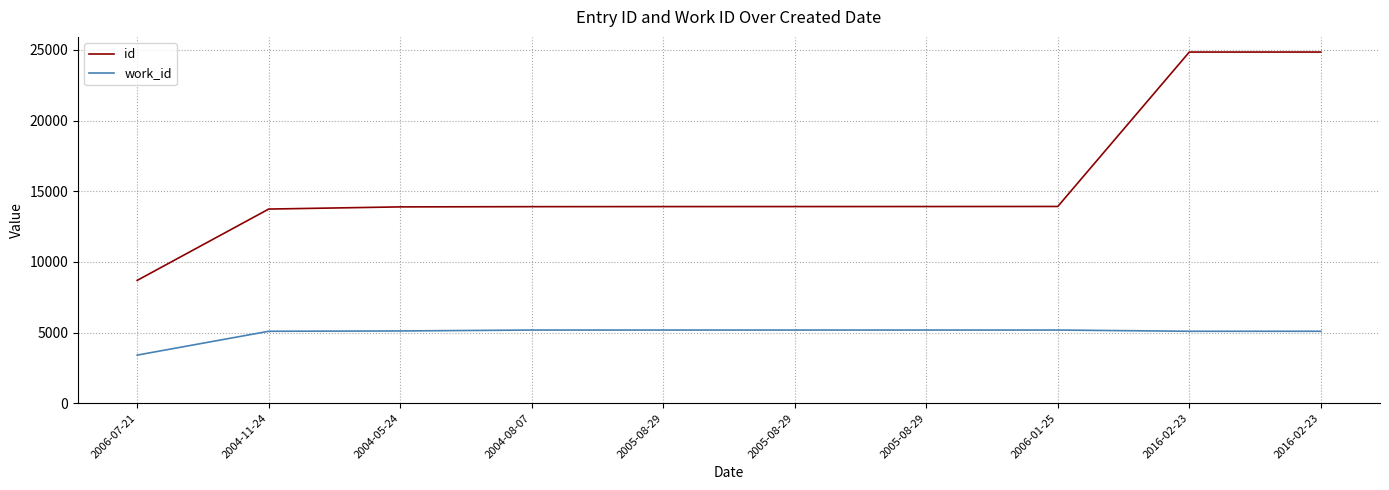

What are all the series names shown in the legend?

id, work_id